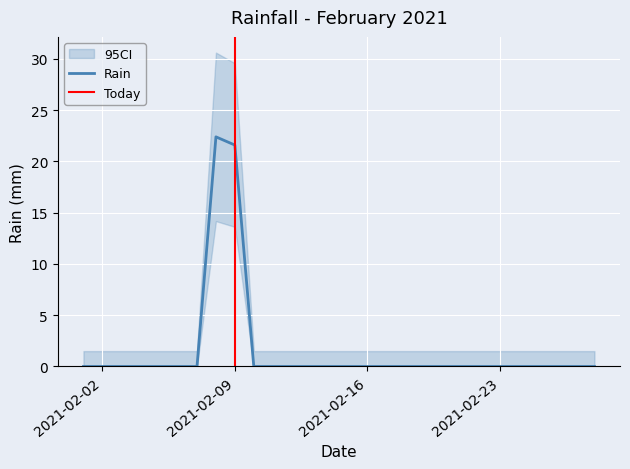

How many points are higher than both their immediate neighbors (excluding endpoints)?

1